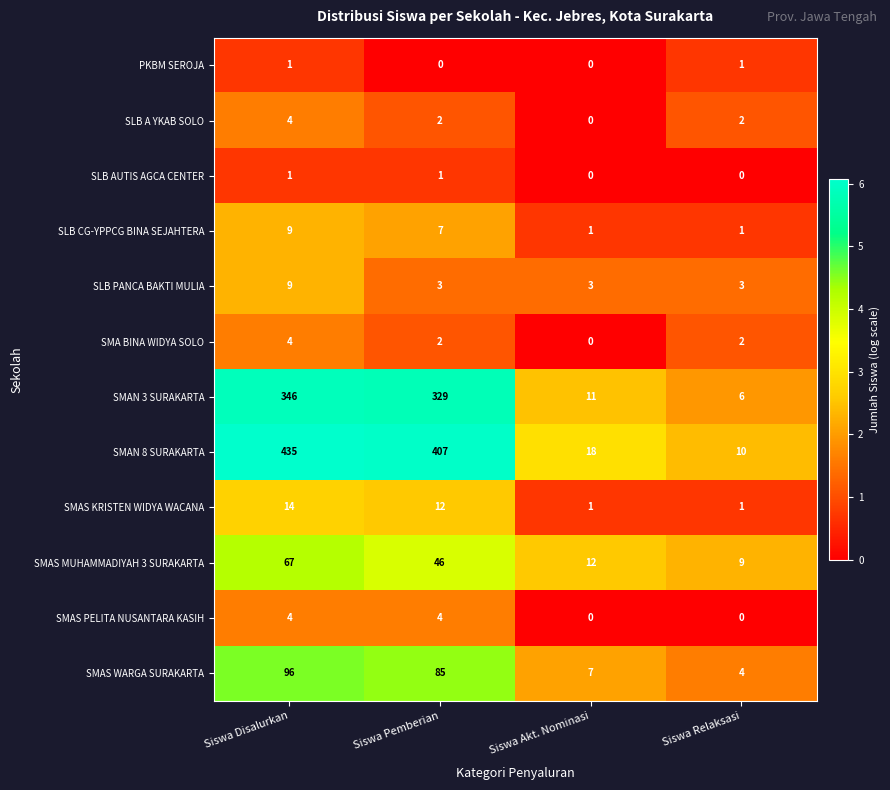

Which category has the highest value across all series?

Siswa Disalurkan